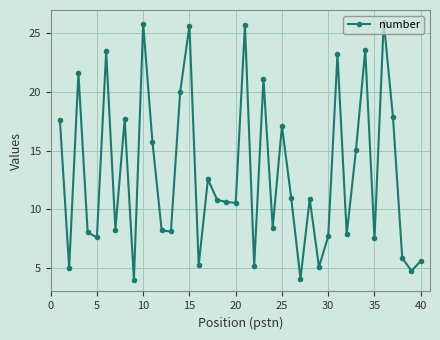

What is the greatest value displayed?

26.0